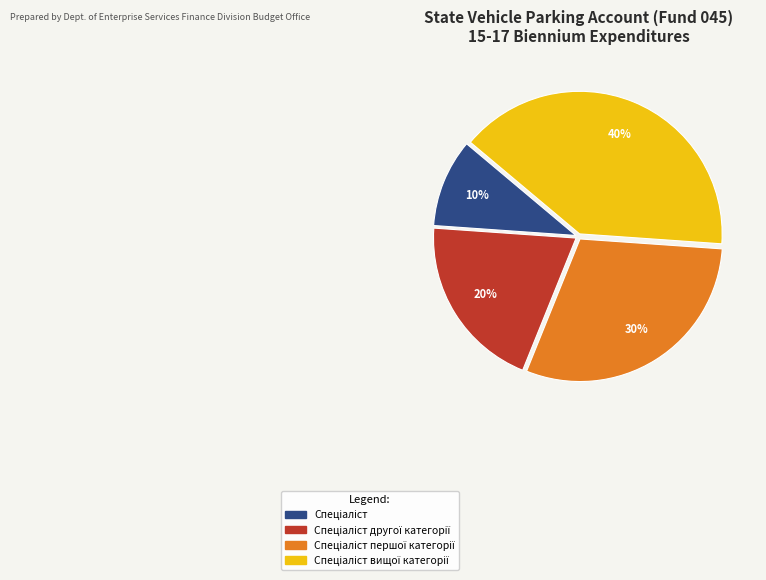

Does any single category account for the majority?

No